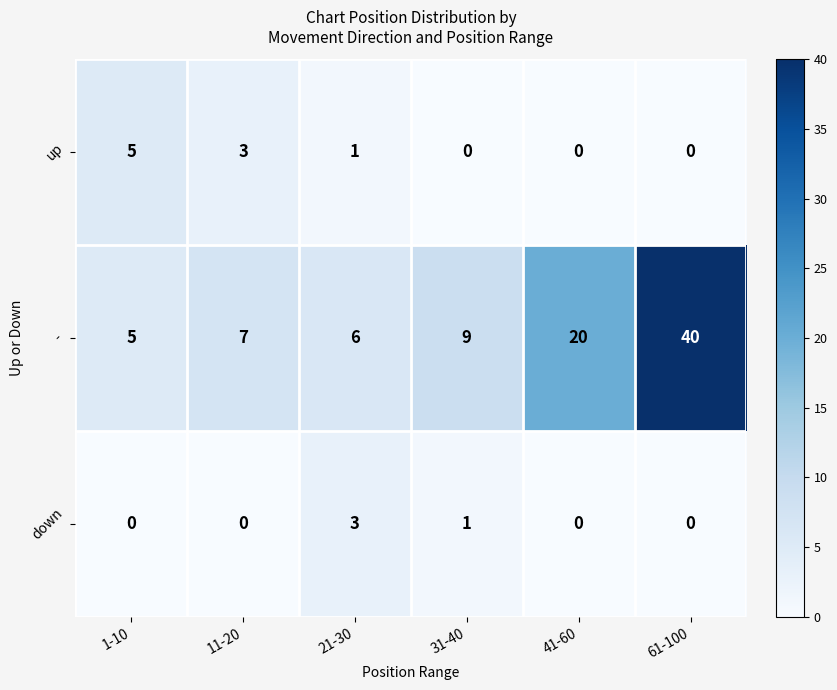

Which series has the widest spread of values?

-